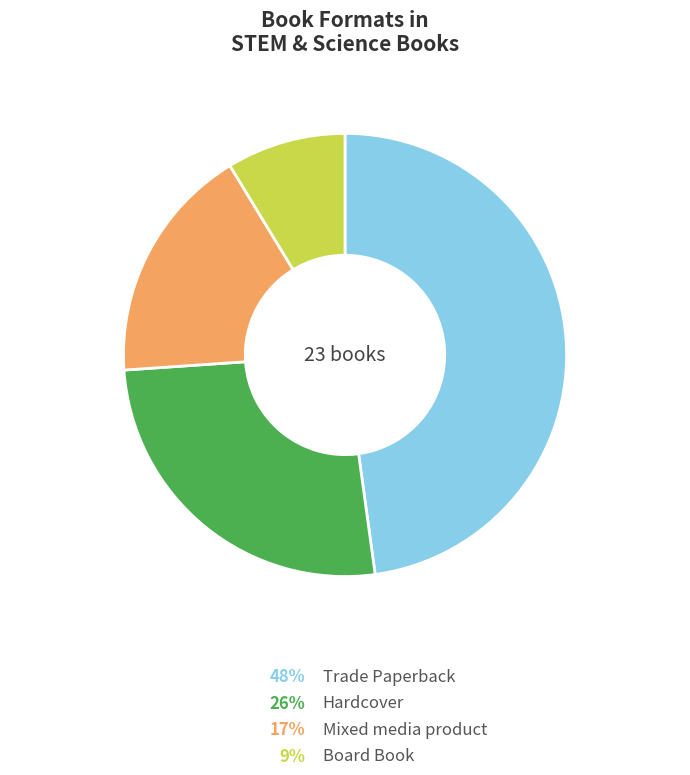

Is the sum of Mixed media product and Board Book greater than half?

No